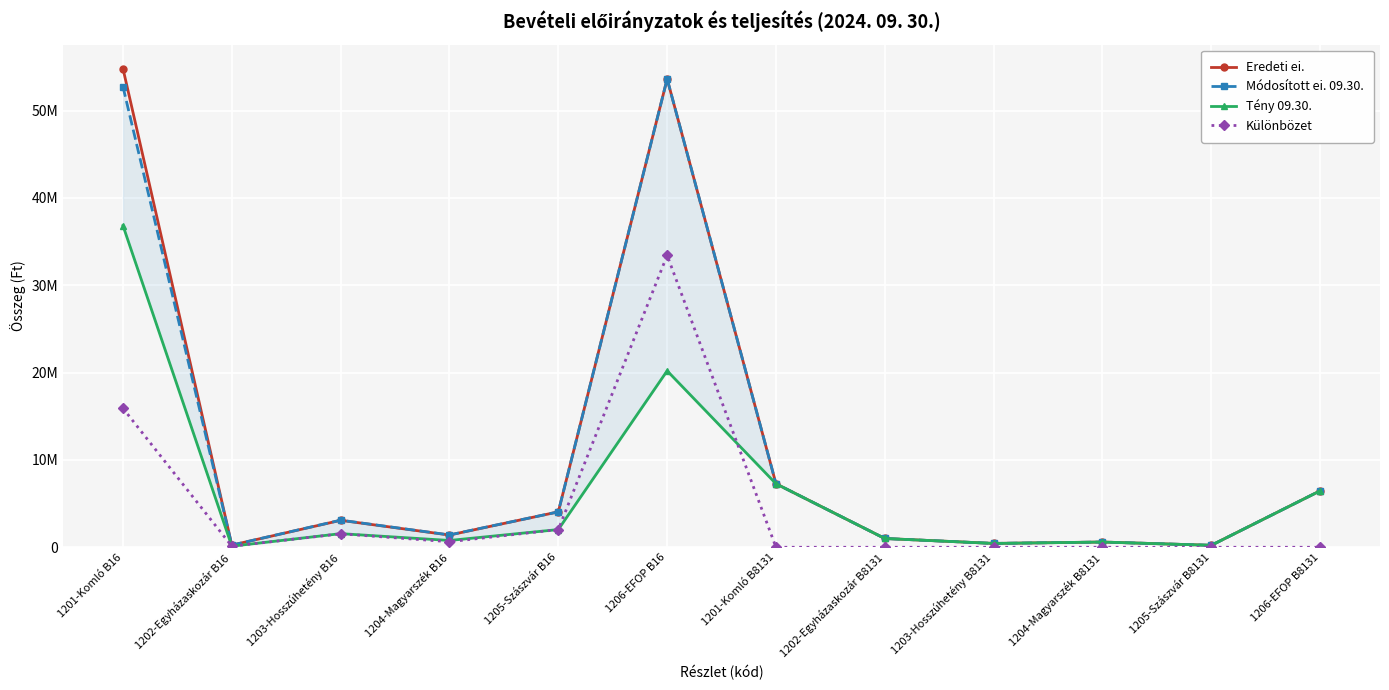

What is the minimum value for Eredeti ei.?

226299